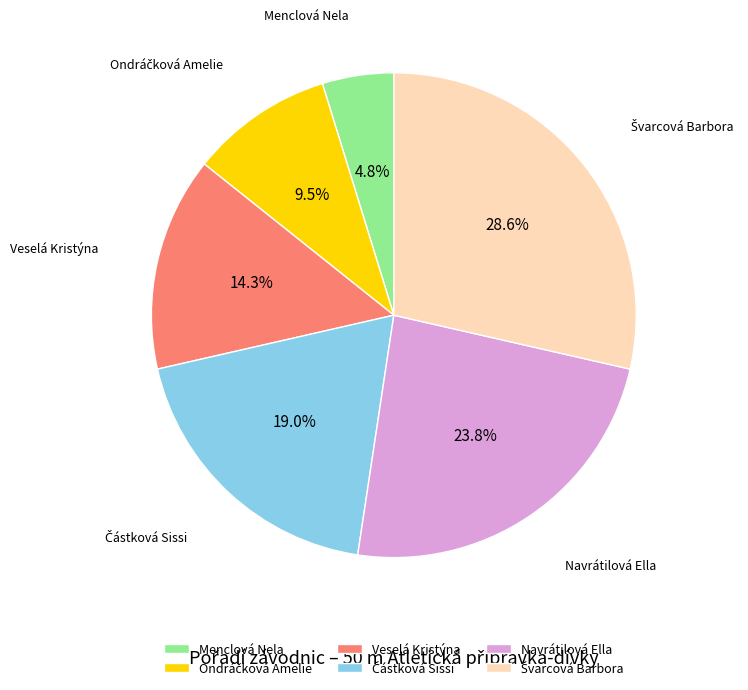

Which category has the smallest portion of the pie?

Menclová Nela